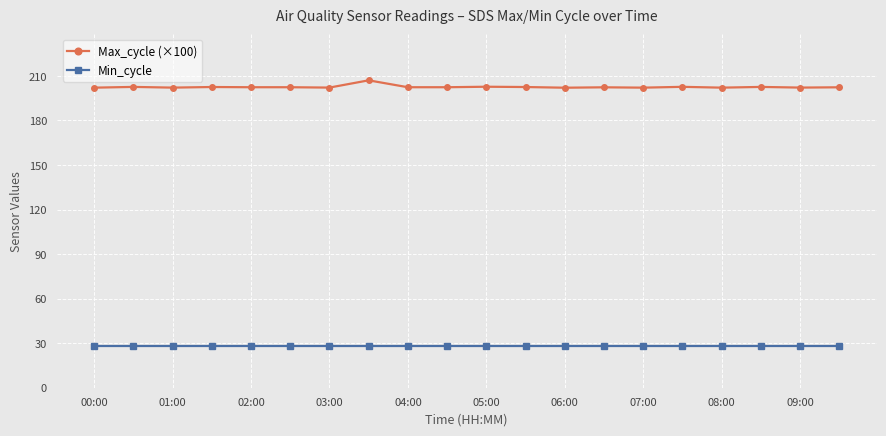

True or false: Min_cycle and Max_cycle (×100) intersect in this chart.

False